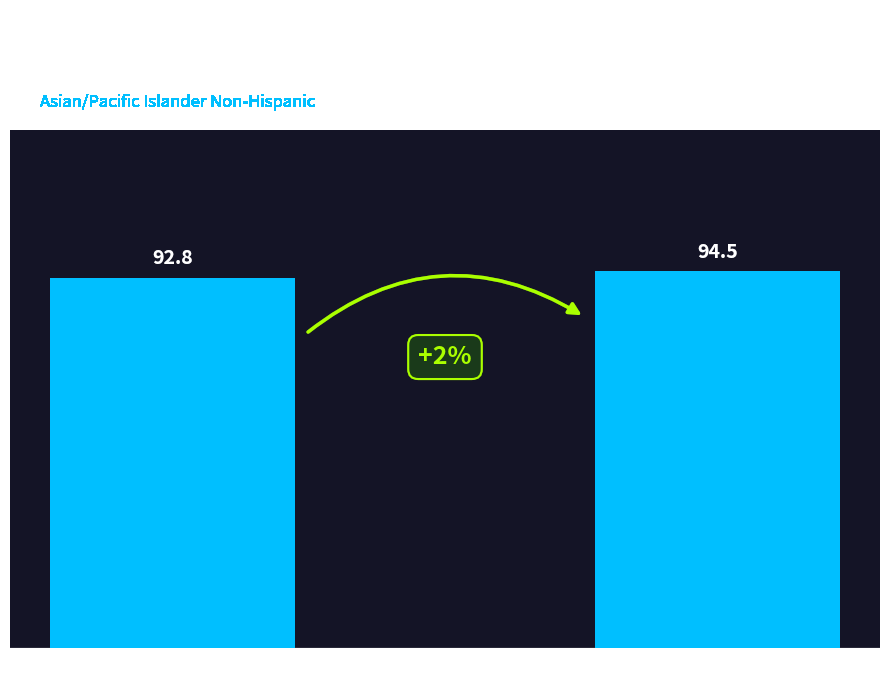

List the labels in order of value, largest first.

United States, North Dakota